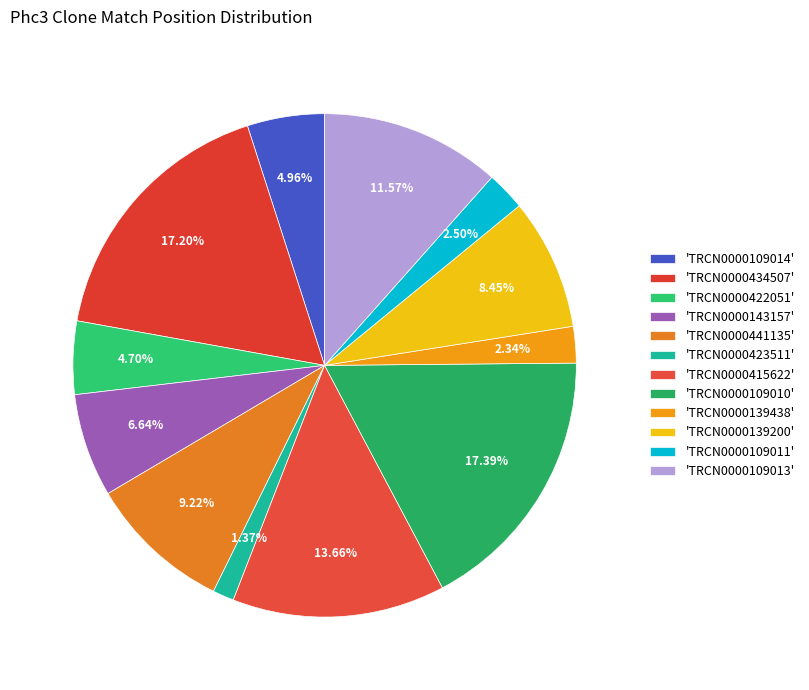

Count the number of slices in the pie.

12